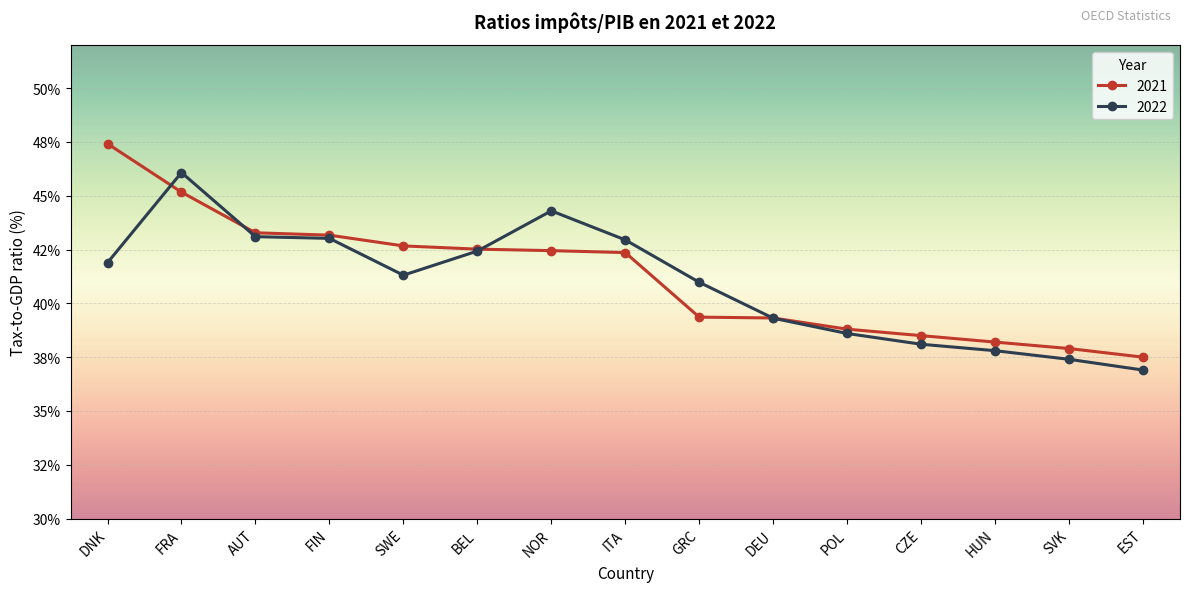

Is this an area chart (filled region under the line)?

No